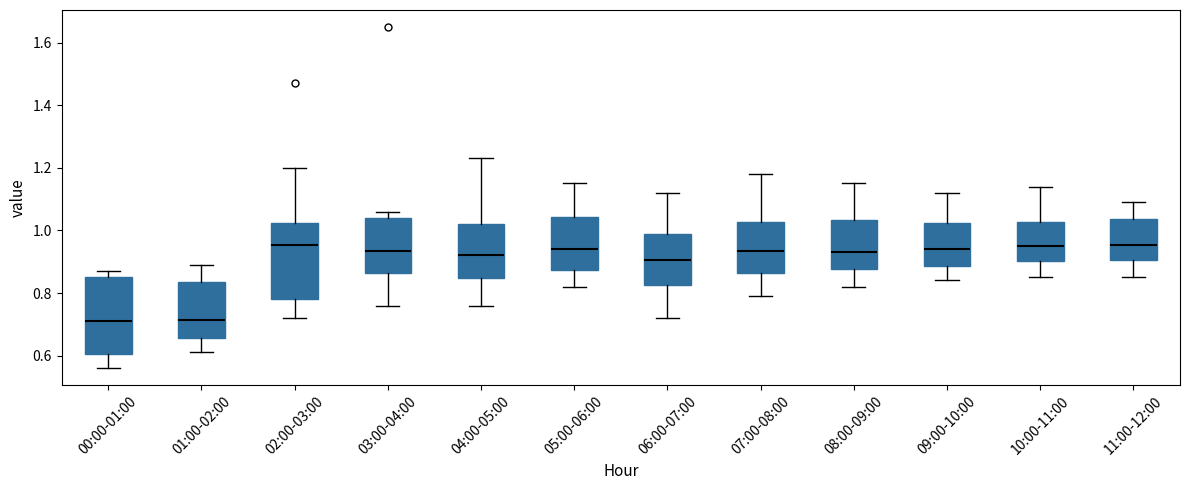

Reading left to right, transcribe this box plot: for each box, give where its median line is, the range the box spans, and where its two whiskers end, as read against the y-axis. The values are not printed on the chart, so give them approximately, as read against the axis.

00:00-01:00: median 0.72, box 0.60 to 0.86, whiskers 0.56 to 0.88
01:00-02:00: median 0.72, box 0.66 to 0.84, whiskers 0.62 to 0.90
02:00-03:00: median 0.96, box 0.78 to 1.02, whiskers 0.72 to 1.20
03:00-04:00: median 0.94, box 0.86 to 1.04, whiskers 0.76 to 1.06
04:00-05:00: median 0.92, box 0.84 to 1.02, whiskers 0.76 to 1.24
05:00-06:00: median 0.94, box 0.88 to 1.04, whiskers 0.82 to 1.16
06:00-07:00: median 0.90, box 0.82 to 0.98, whiskers 0.72 to 1.12
07:00-08:00: median 0.94, box 0.86 to 1.02, whiskers 0.80 to 1.18
08:00-09:00: median 0.94, box 0.88 to 1.04, whiskers 0.82 to 1.16
09:00-10:00: median 0.94, box 0.88 to 1.02, whiskers 0.84 to 1.12
10:00-11:00: median 0.96, box 0.90 to 1.02, whiskers 0.86 to 1.14
11:00-12:00: median 0.96, box 0.90 to 1.04, whiskers 0.86 to 1.10